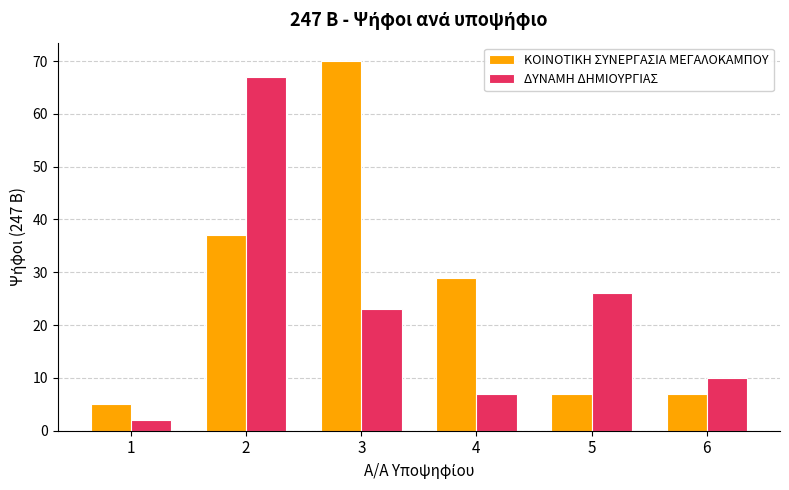

The ΔΥΝΑΜΗ ΔΗΜΙΟΥΡΓΙΑΣ series shows 23 at 3. True or false?

True